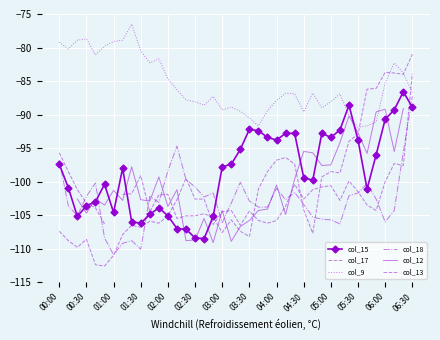

At which label does col_18 first exceed -102?

00:00